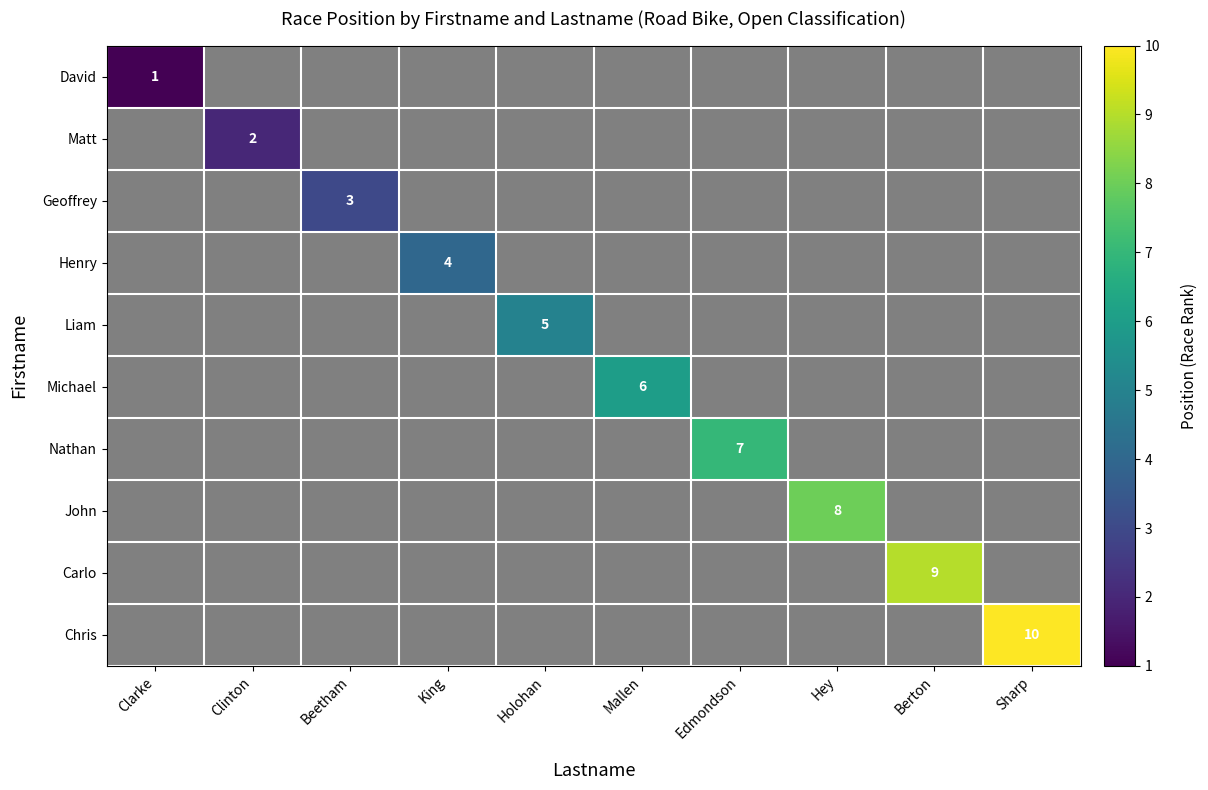

The value of Geoffrey at Beetham is 3.0. True or false?

True